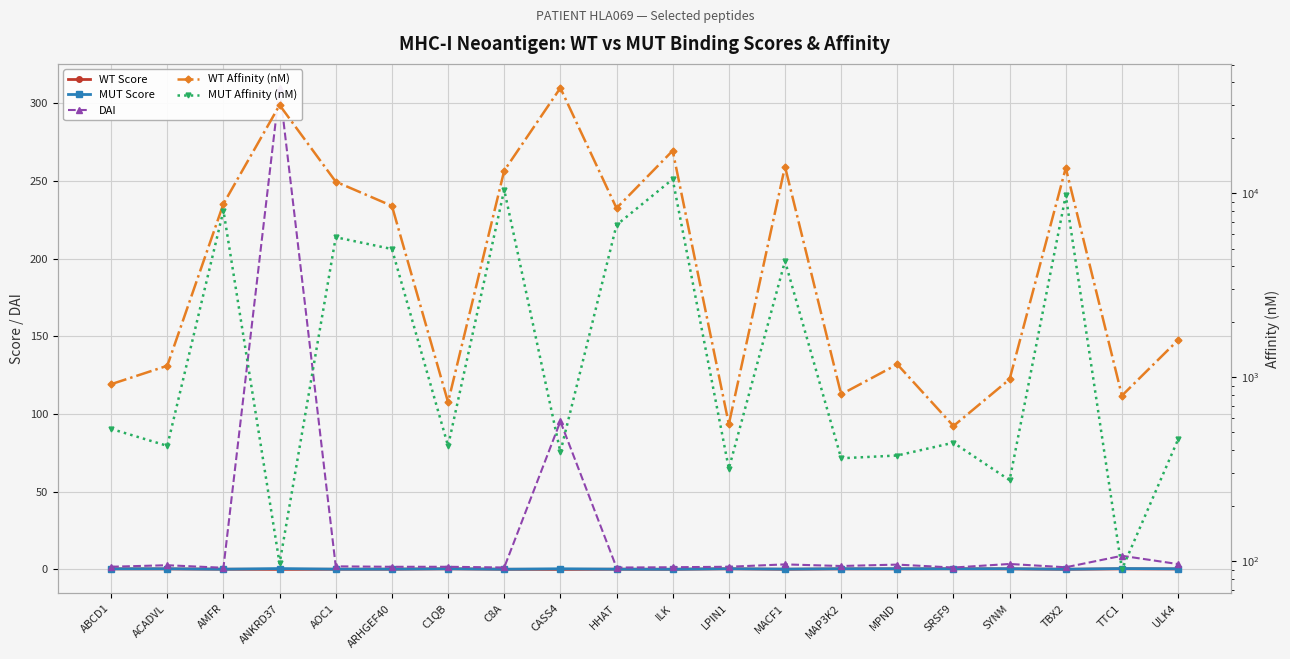

What is the maximum value shown in the chart?

37295.5